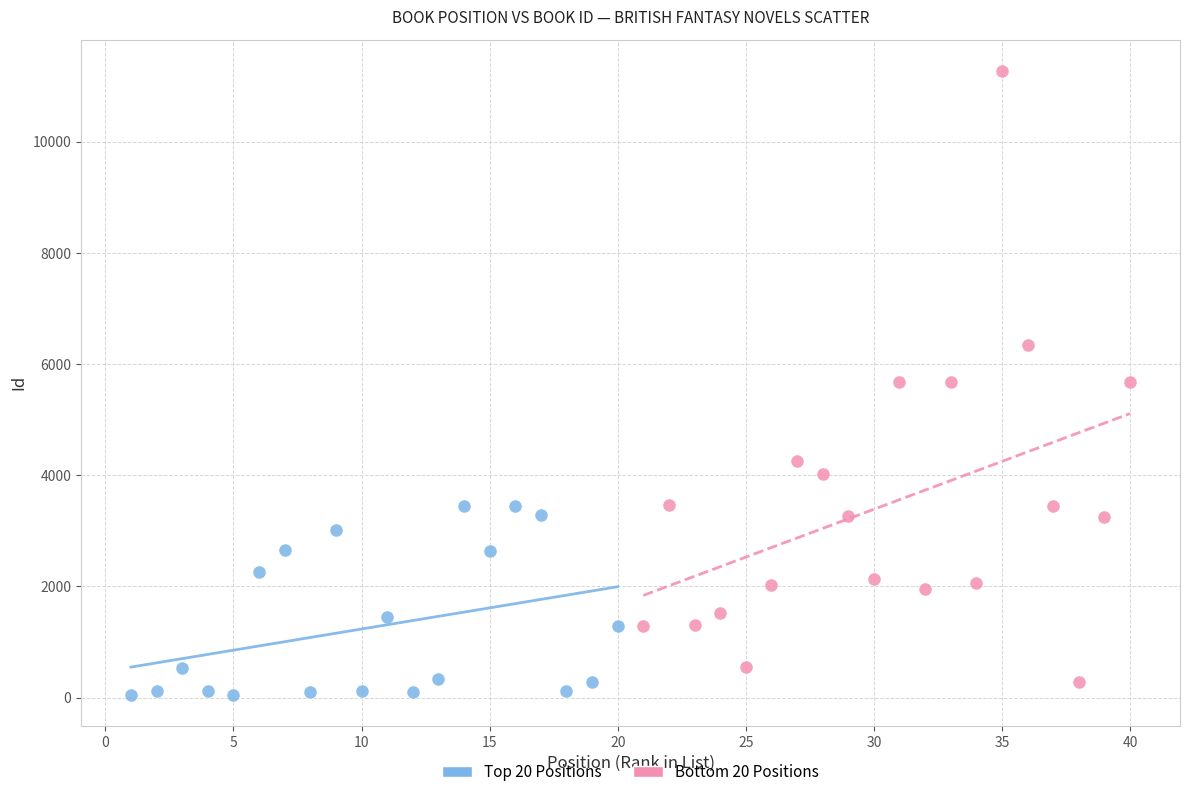

Which series reaches the maximum Y coordinate?

Bottom 20 Positions